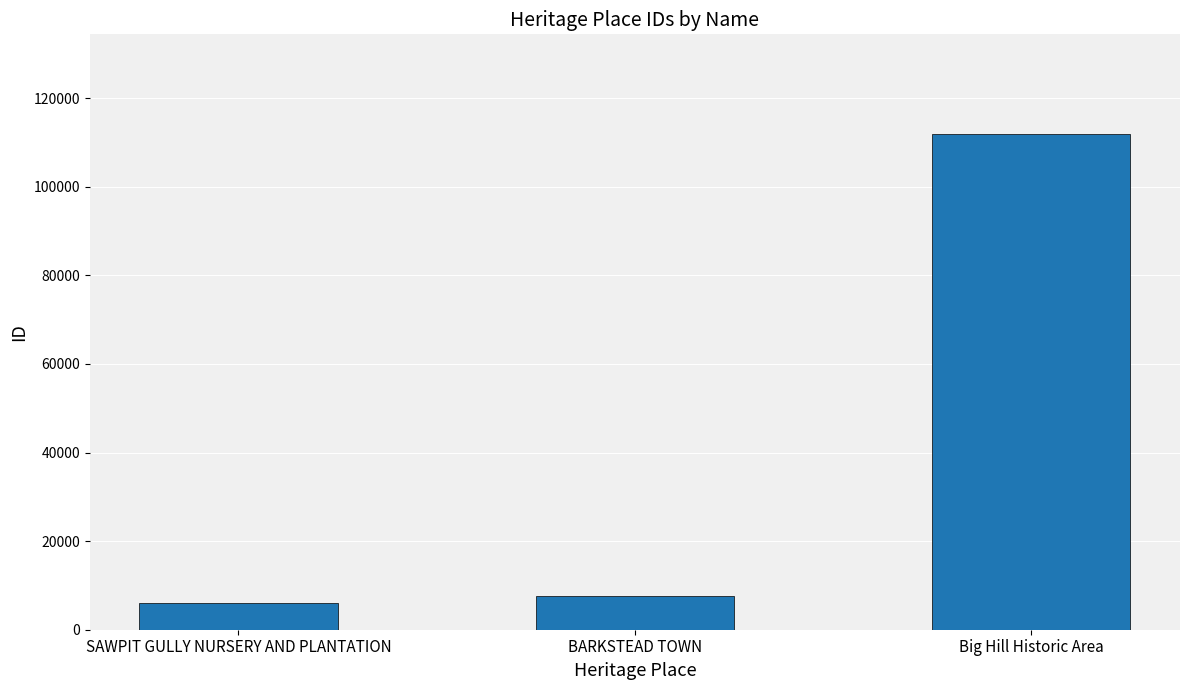

What is the ratio of the value at Big Hill Historic Area to the value at BARKSTEAD TOWN?

14.6